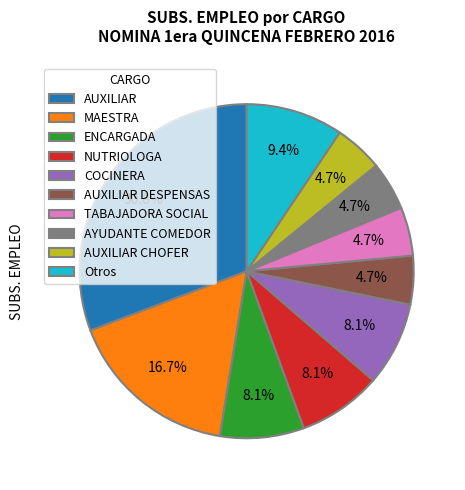

To the nearest percent, what is the average slice percentage?

10%